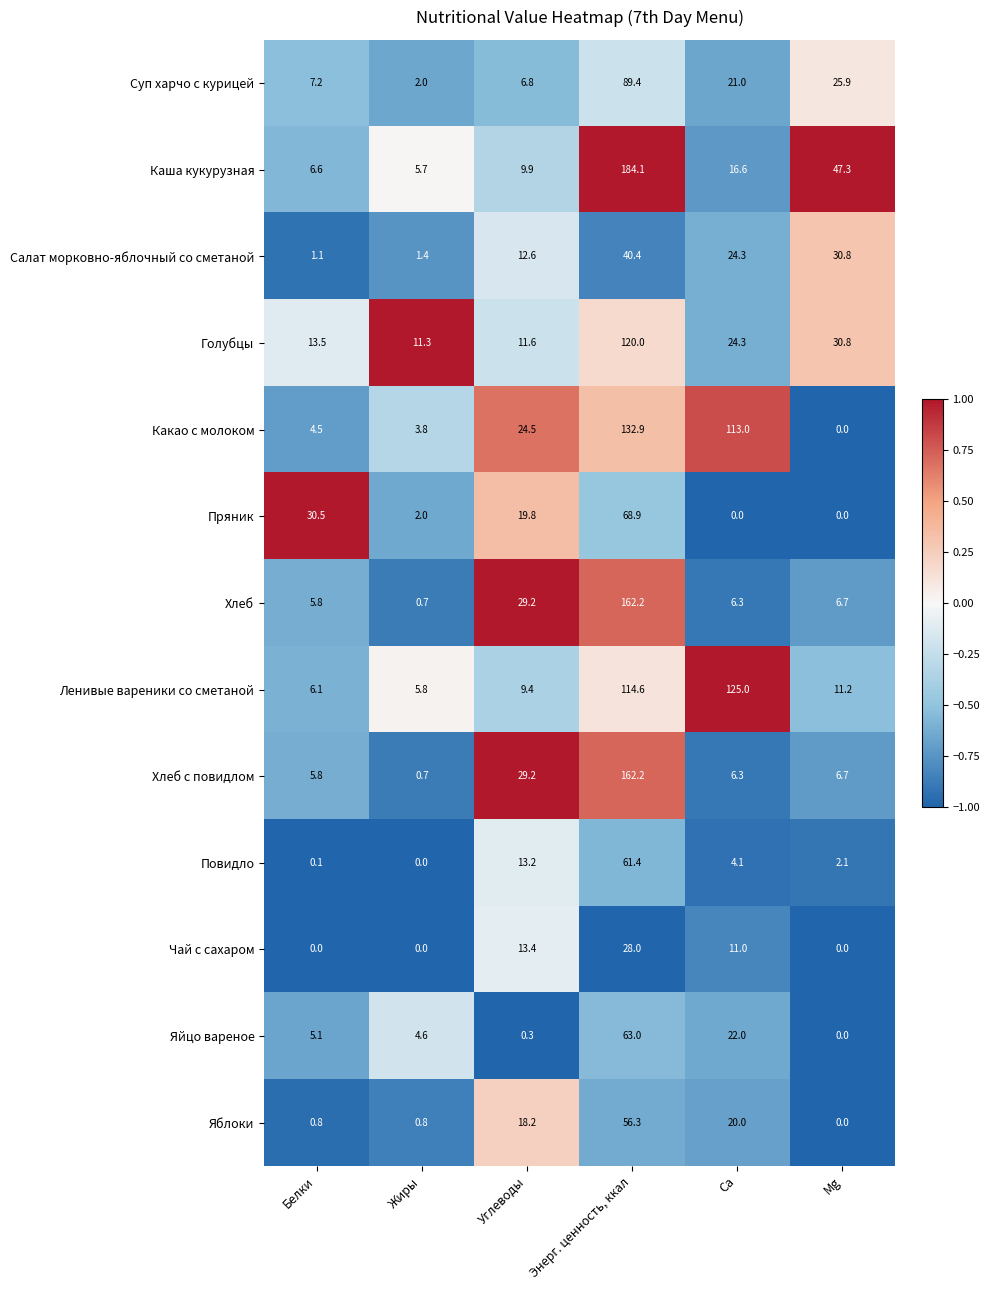

The value of Какао с молоком at Жиры is 3.8. True or false?

True